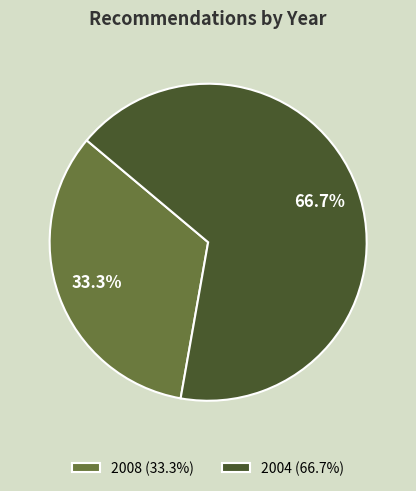

Is there any slice that represents more than half of the pie?

Yes